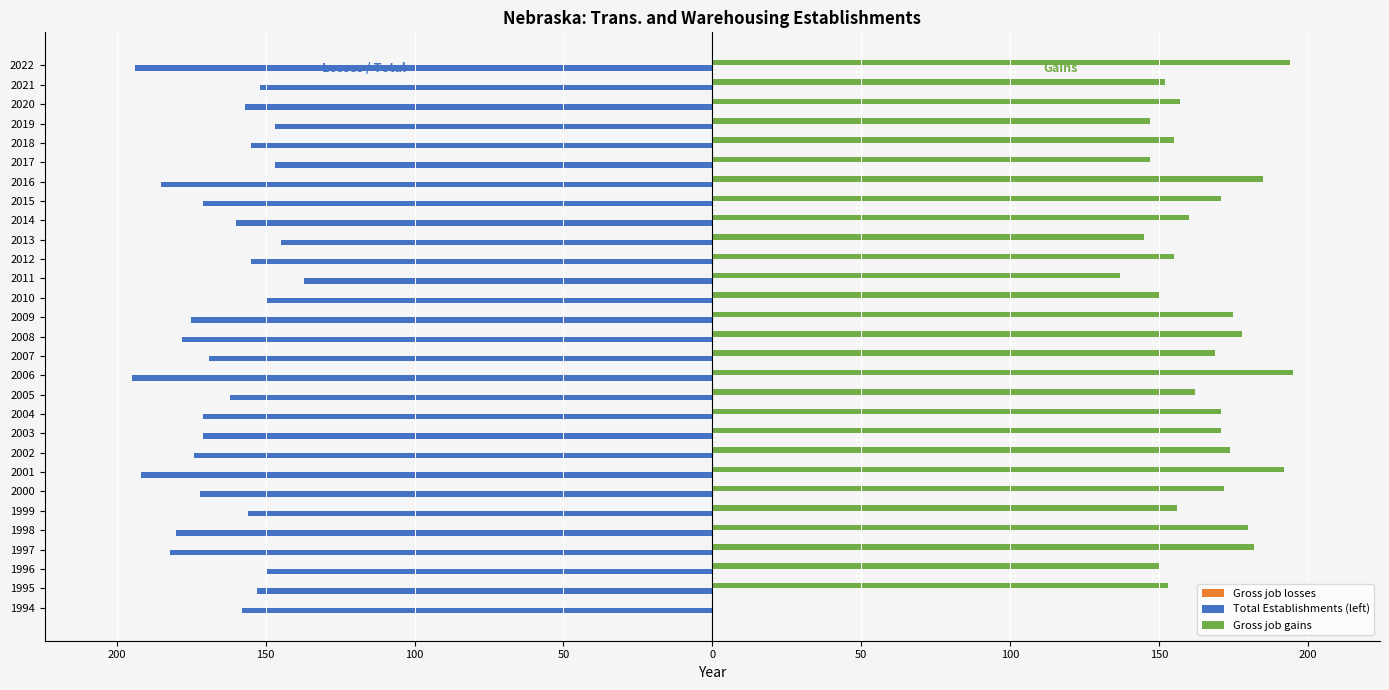

Does the chart contain any negative values?

Yes